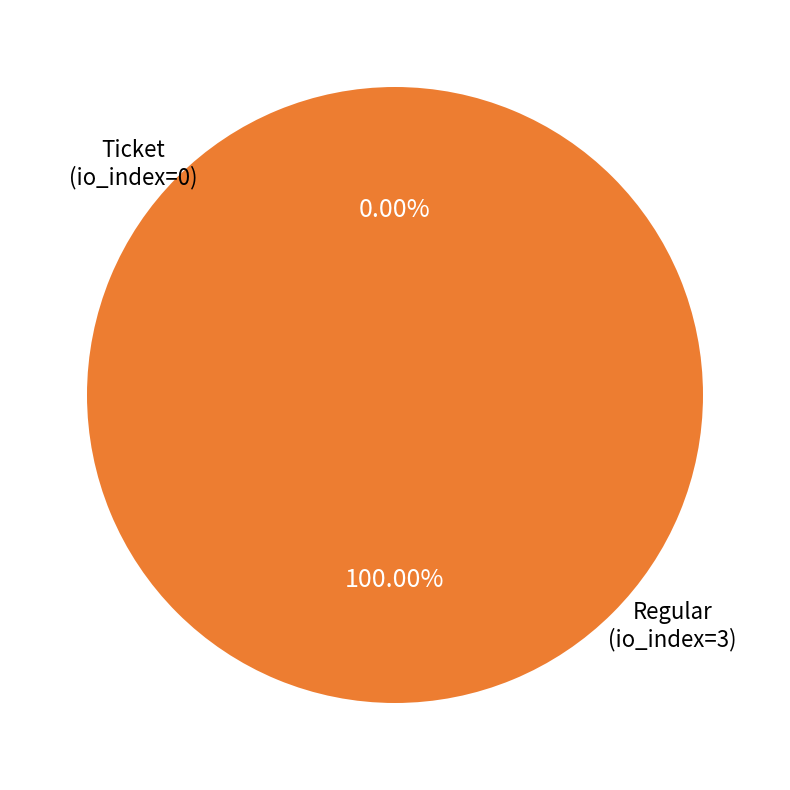

Is Regular (io_index=3) the majority of the pie?

Yes